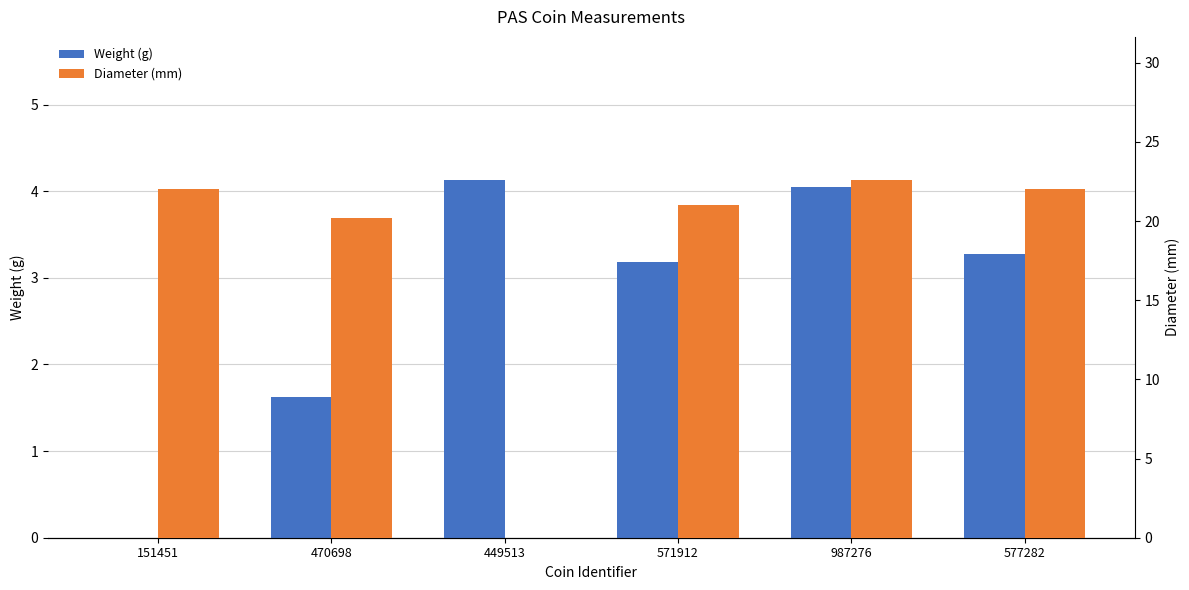

What is the label of the 3rd bar from the right?

571912